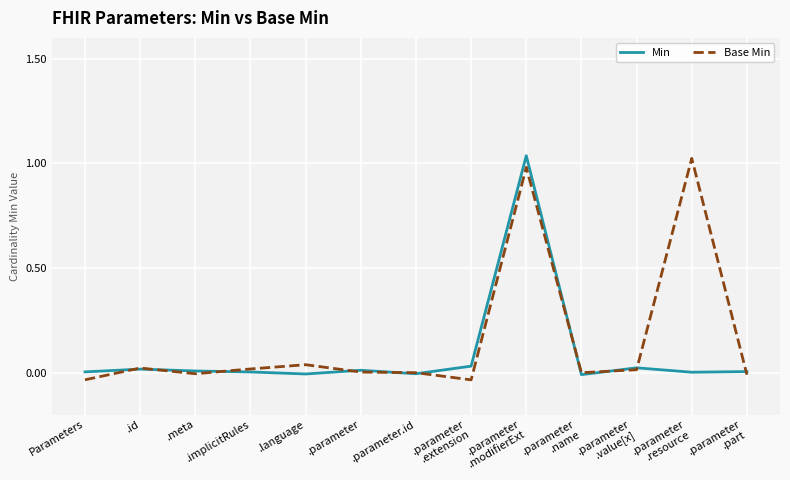

True or false: Min has more than 2 points higher than both neighbors.

True